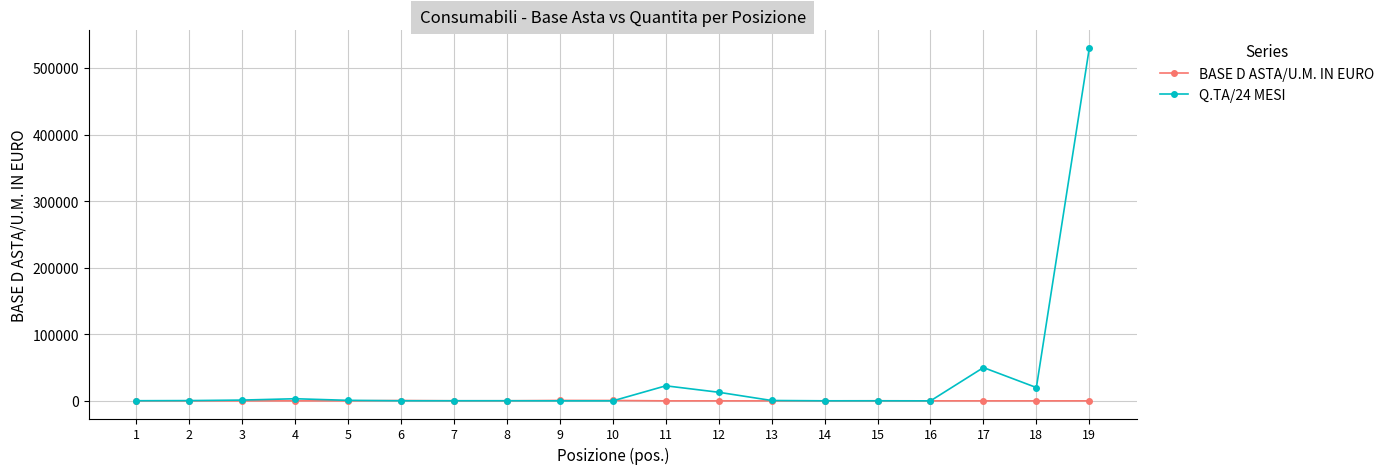

What is the value of the BASE D ASTA/U.M. IN EURO point at the 10th from the left?

600.0